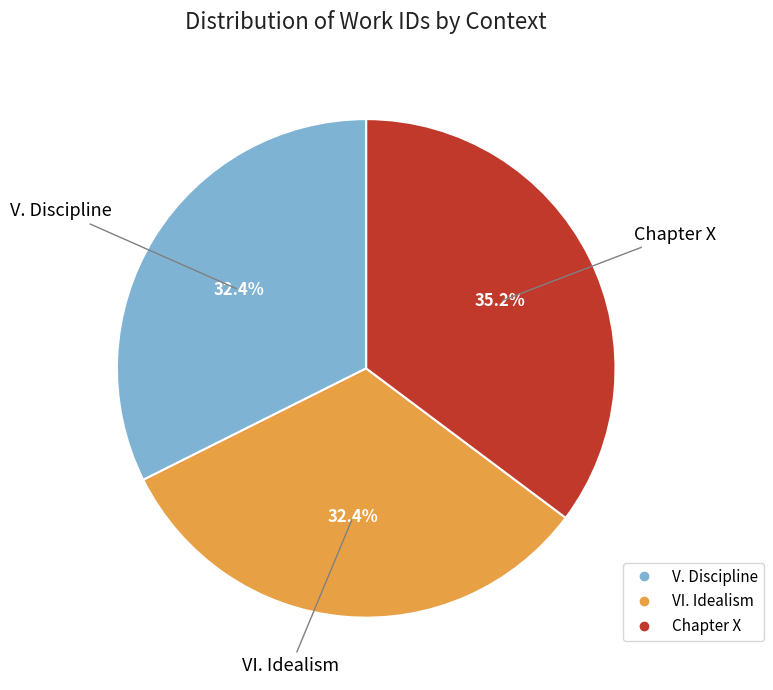

How much of the chart is everything except V. Discipline?

67.6%